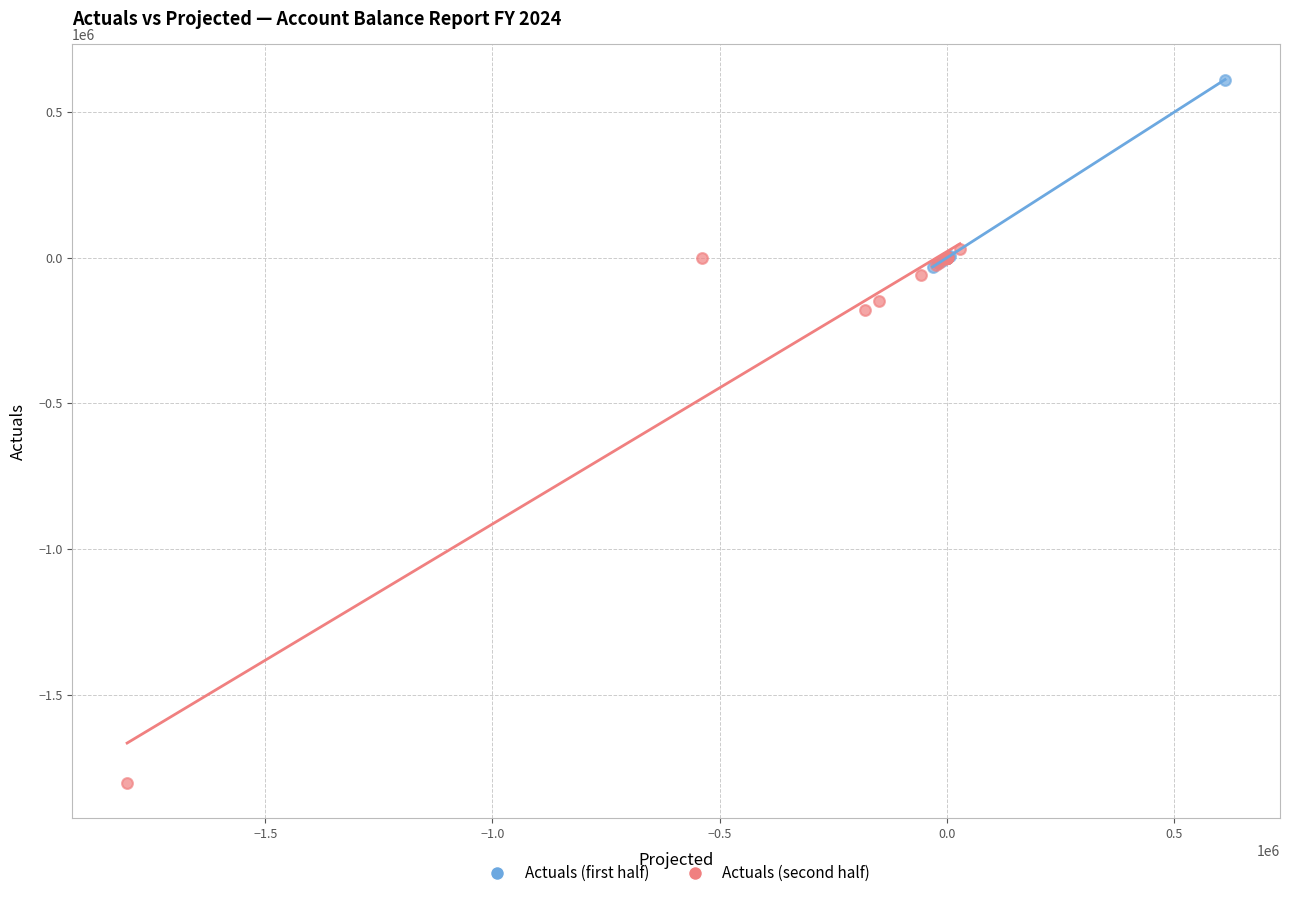

Which series reaches the maximum Y coordinate?

Actuals (first half)